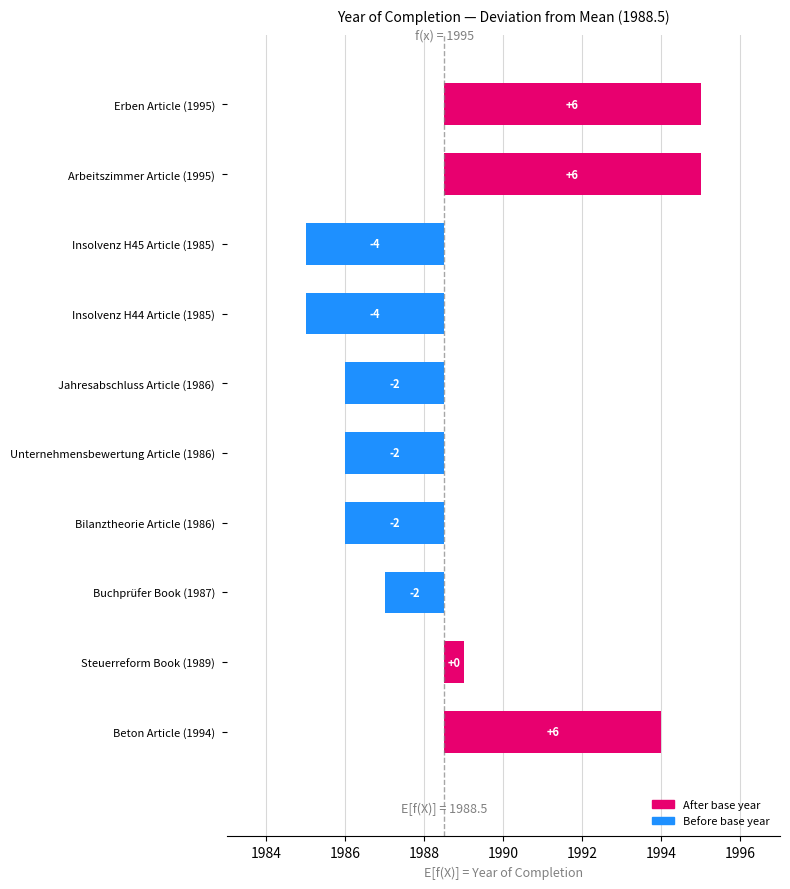

What is the smallest value displayed?

-3.5